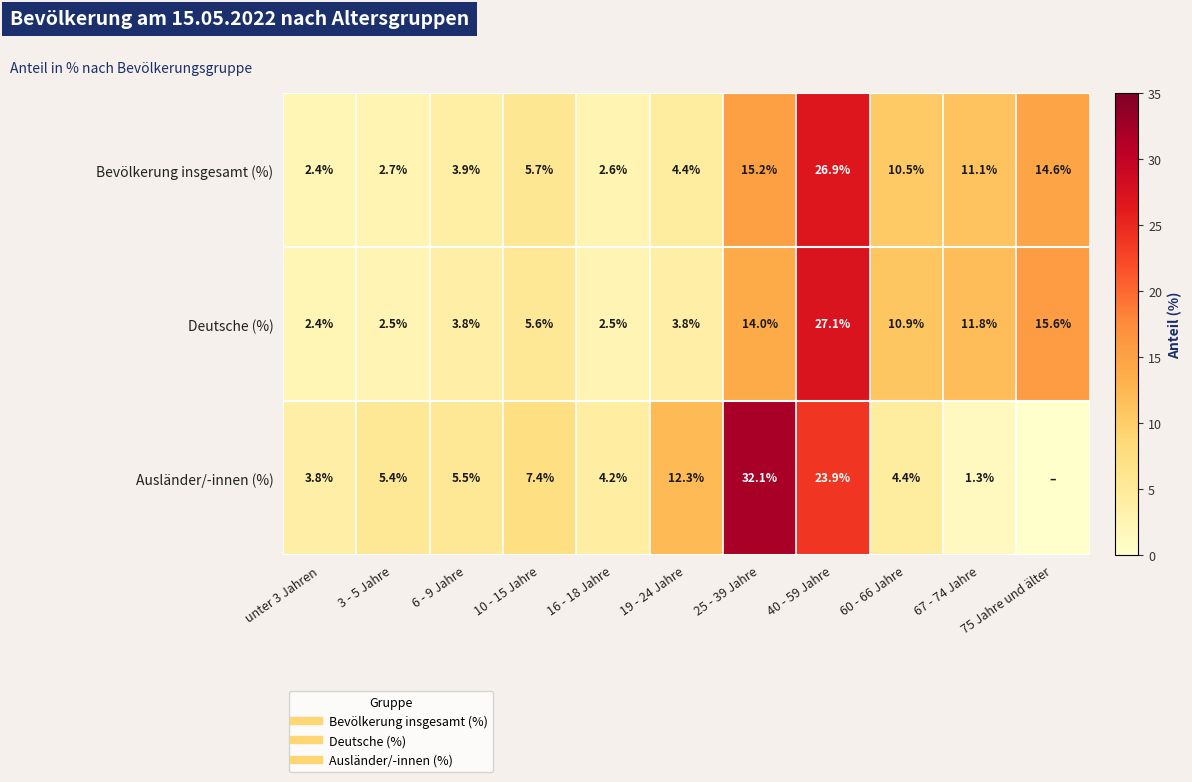

Which series has the widest spread of values?

Ausländer/-innen (%)